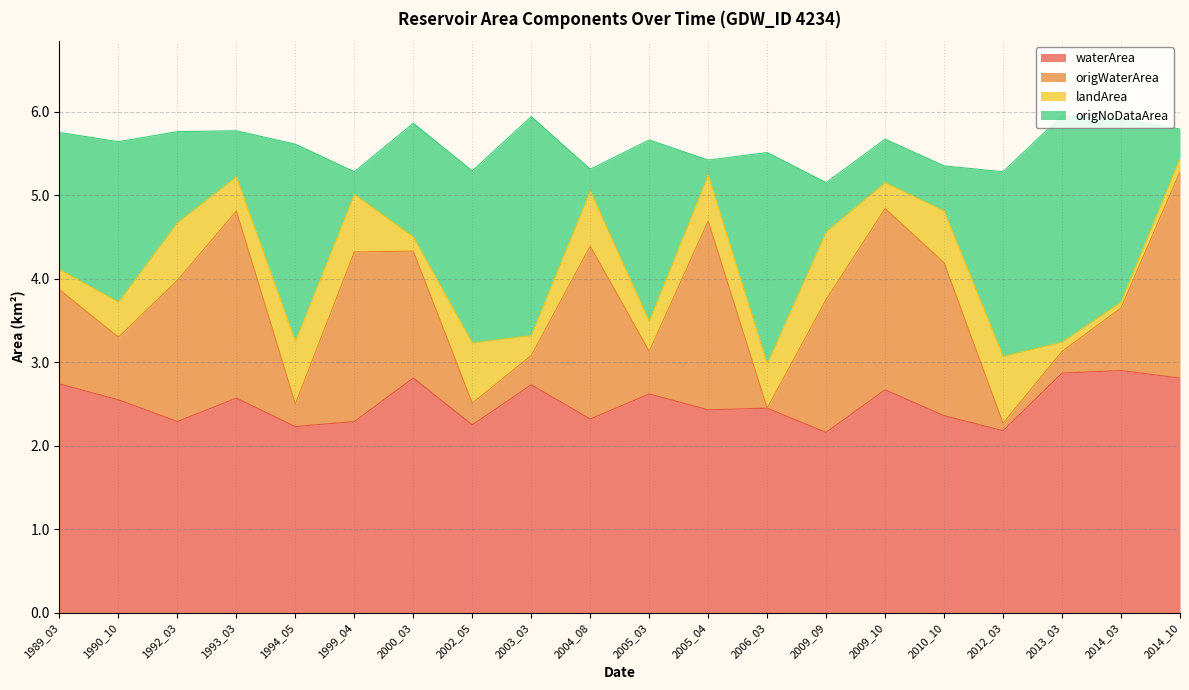

Which category has the lowest value across all series?

2009_09